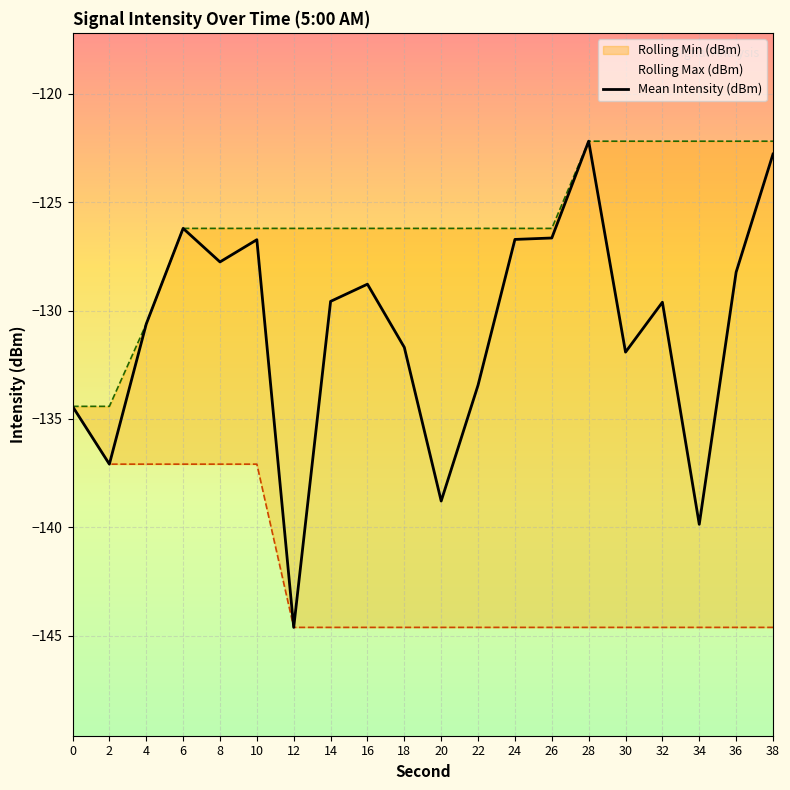

Rank the categories by value from lowest to highest.

12, 34, 20, 2, 0, 22, 30, 18, 4, 32, 14, 16, 36, 8, 10, 24, 26, 6, 38, 28